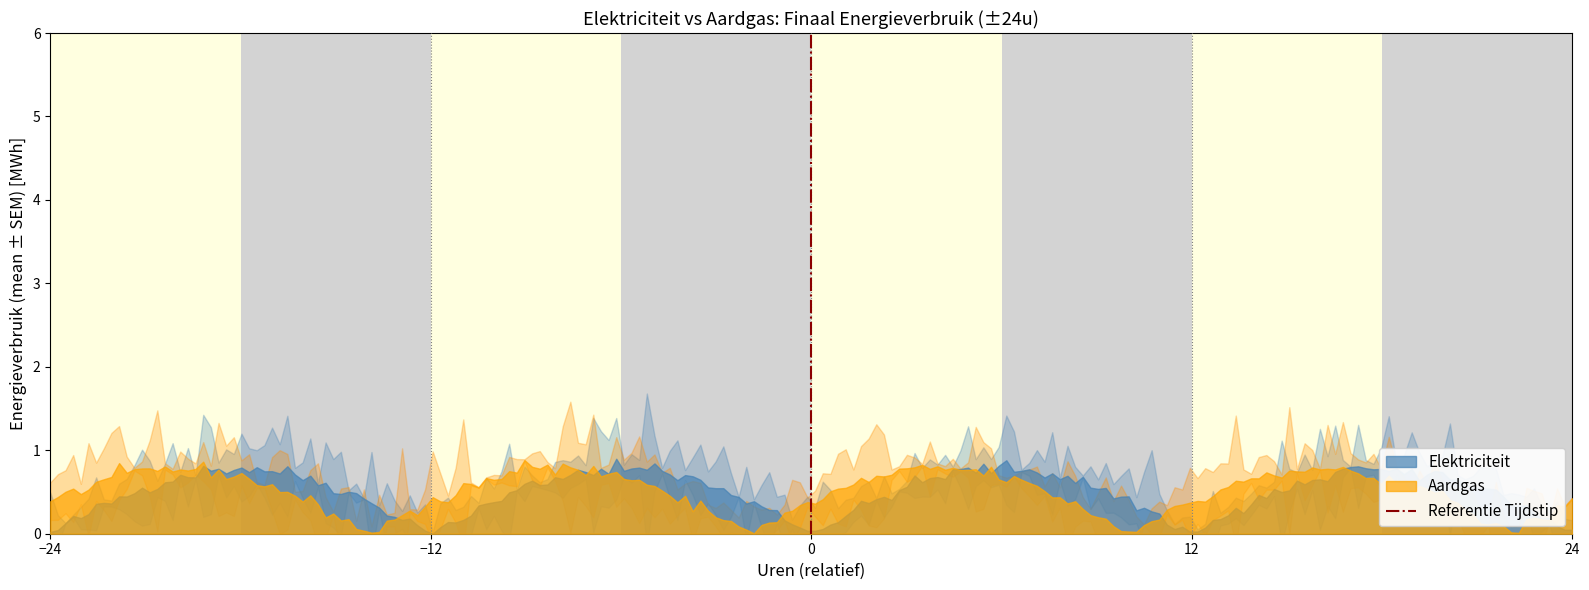

The chart shows a value of 1 at 0. True or false?

False